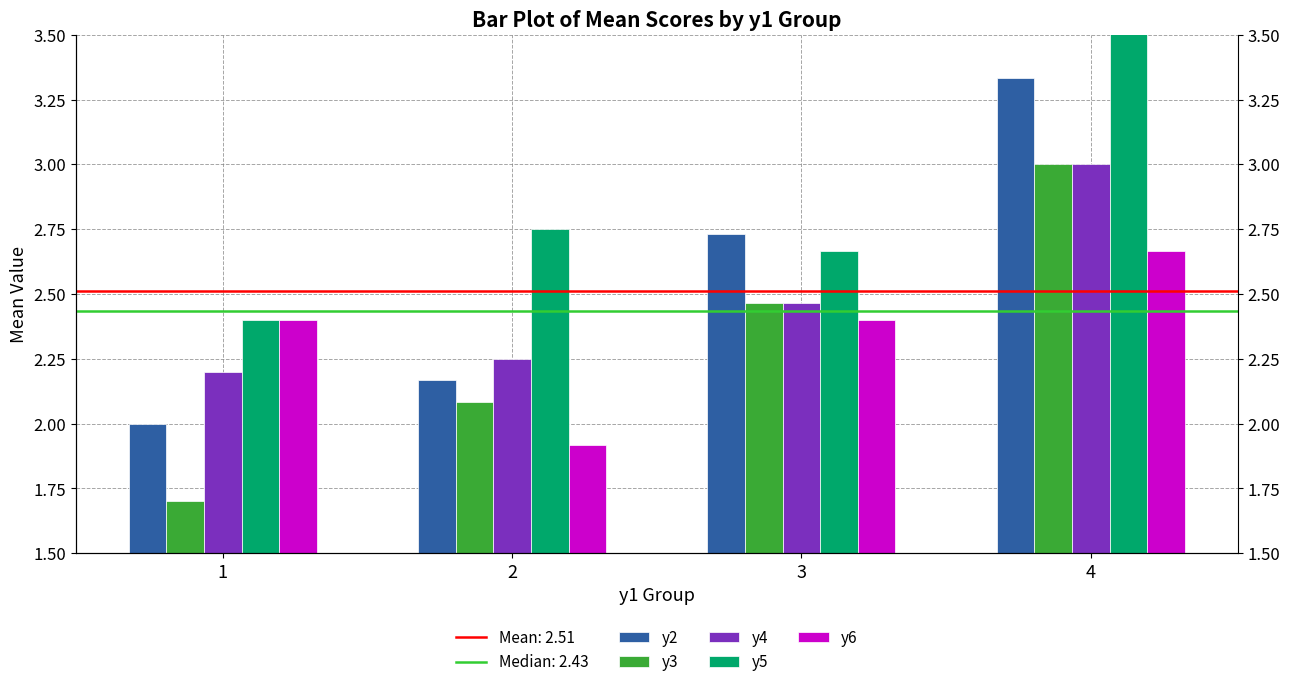

What is the average value of the y3 series?

2.3